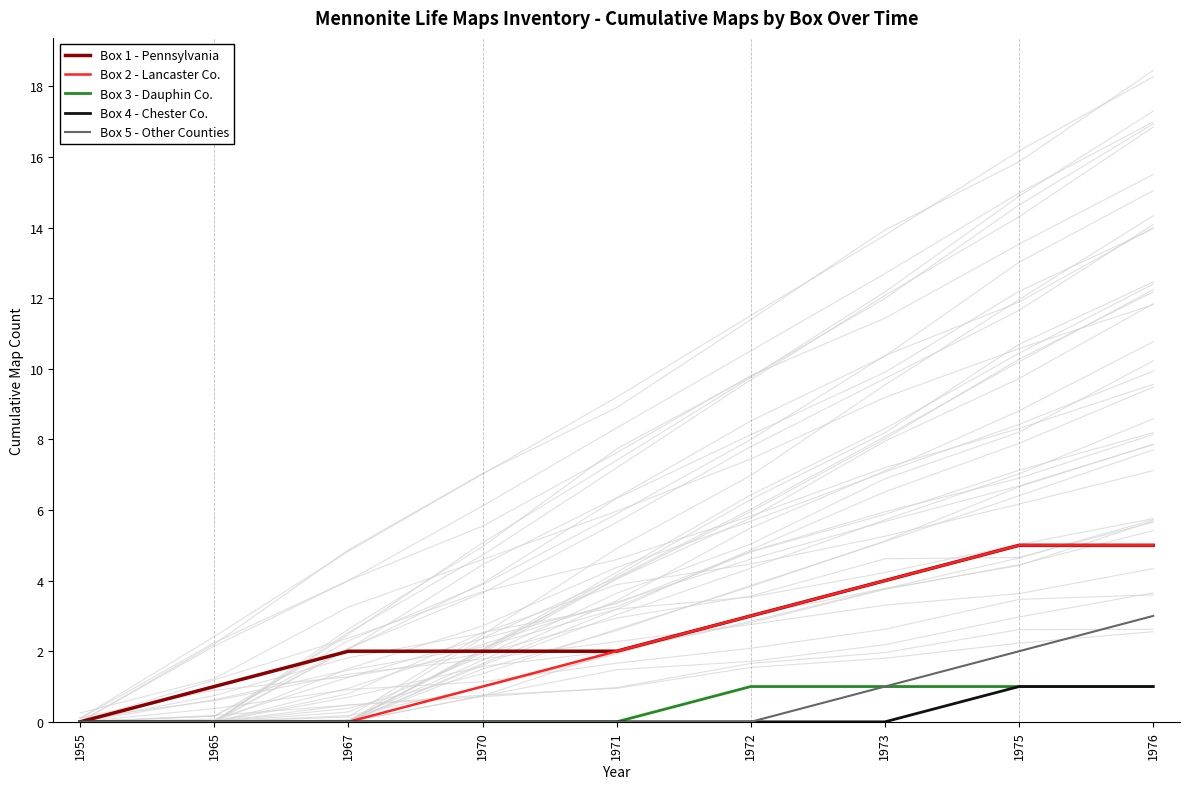

True or false: Box 4 - Chester Co. and Box 1 - Pennsylvania cross at least once.

False